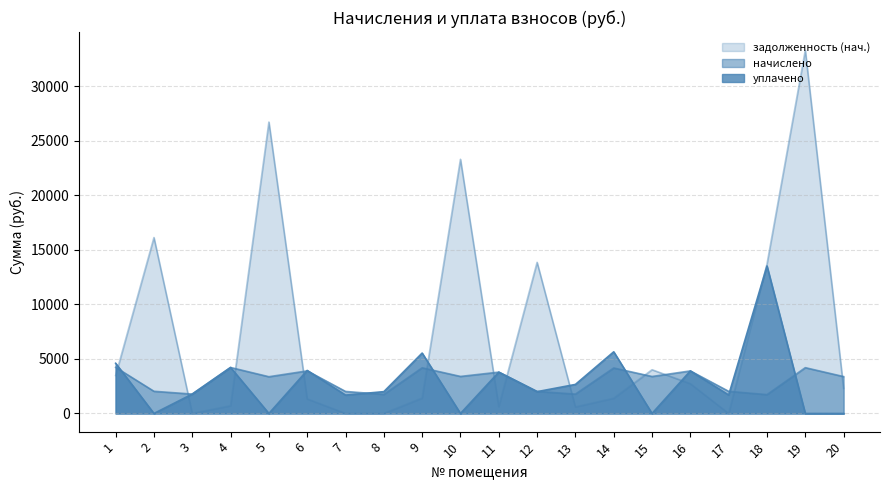

In начислено, how many points are higher than both neighbors (excluding endpoints)?

7